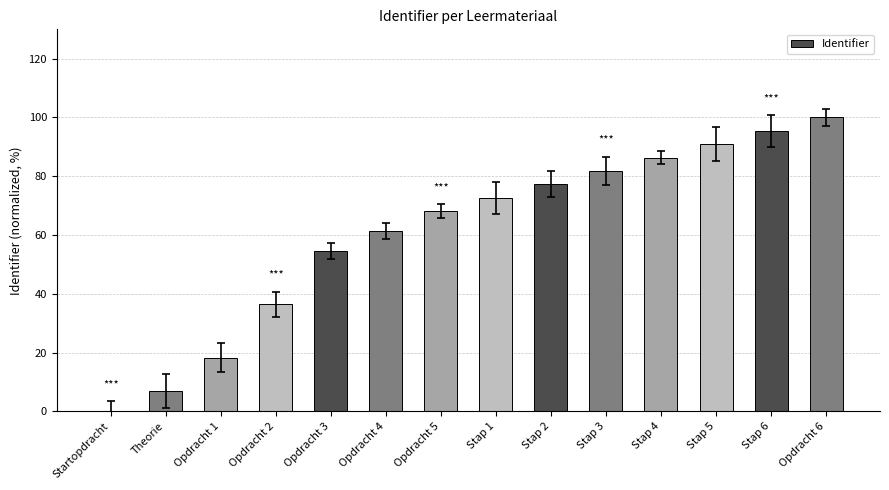

At which label is the value closest to 50?

Opdracht 3